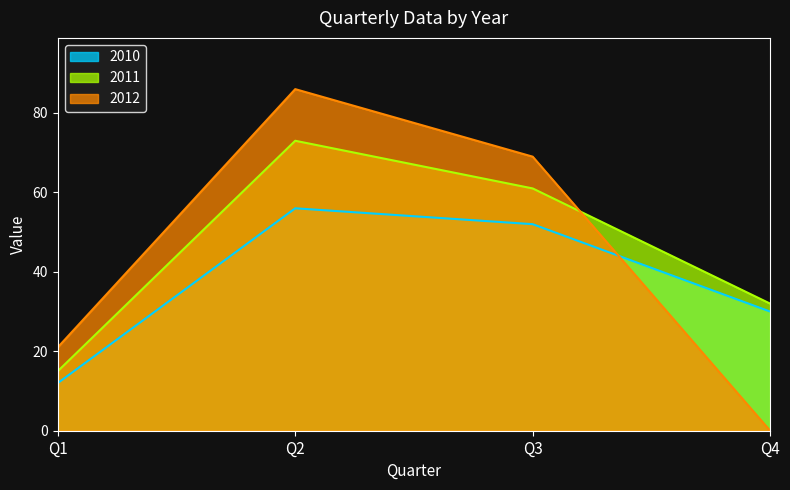

Between Q1 and Q2, which series saw the biggest shift?

2012